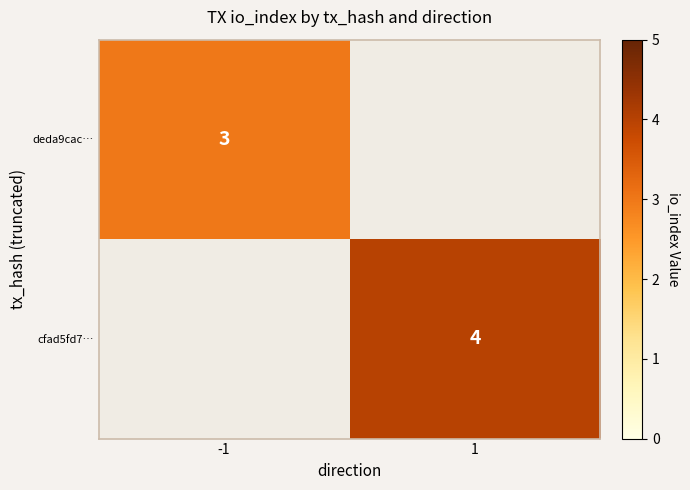

Is it true that deda9cac… equals 4 at -1?

False